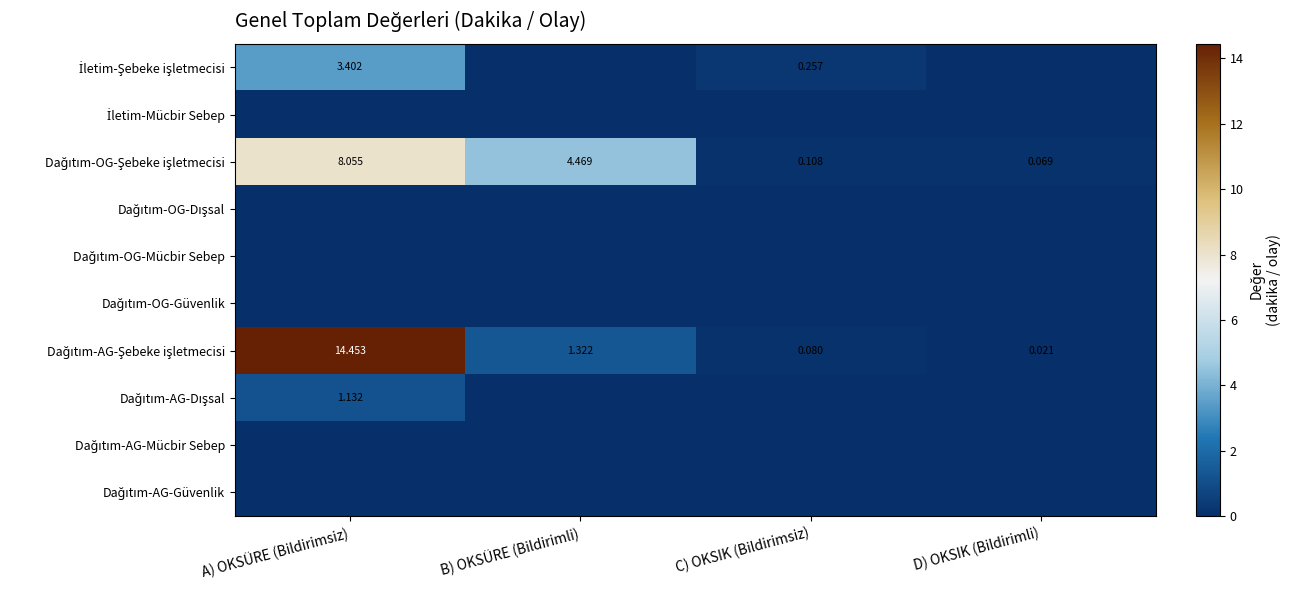

List the series in order of their peak value, highest first.

Dağıtım-AG-Şebeke işletmecisi, Dağıtım-OG-Şebeke işletmecisi, İletim-Şebeke işletmecisi, Dağıtım-AG-Dışsal, İletim-Mücbir Sebep, Dağıtım-OG-Dışsal, Dağıtım-OG-Mücbir Sebep, Dağıtım-OG-Güvenlik, Dağıtım-AG-Mücbir Sebep, Dağıtım-AG-Güvenlik